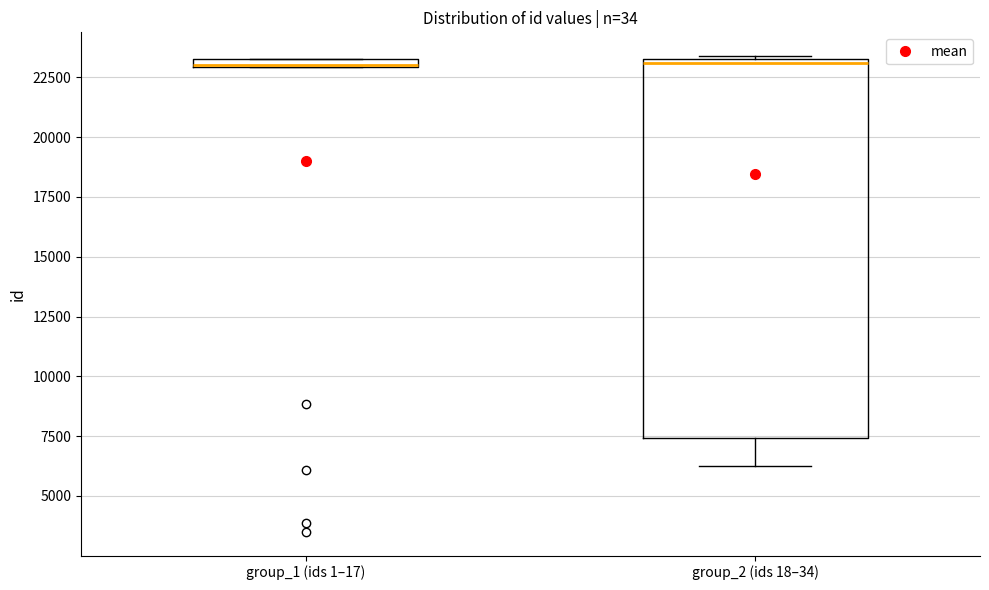

Comparing the boxes themselves (not the whiskers), which one is the tallest?

group_2 (ids 18–34)